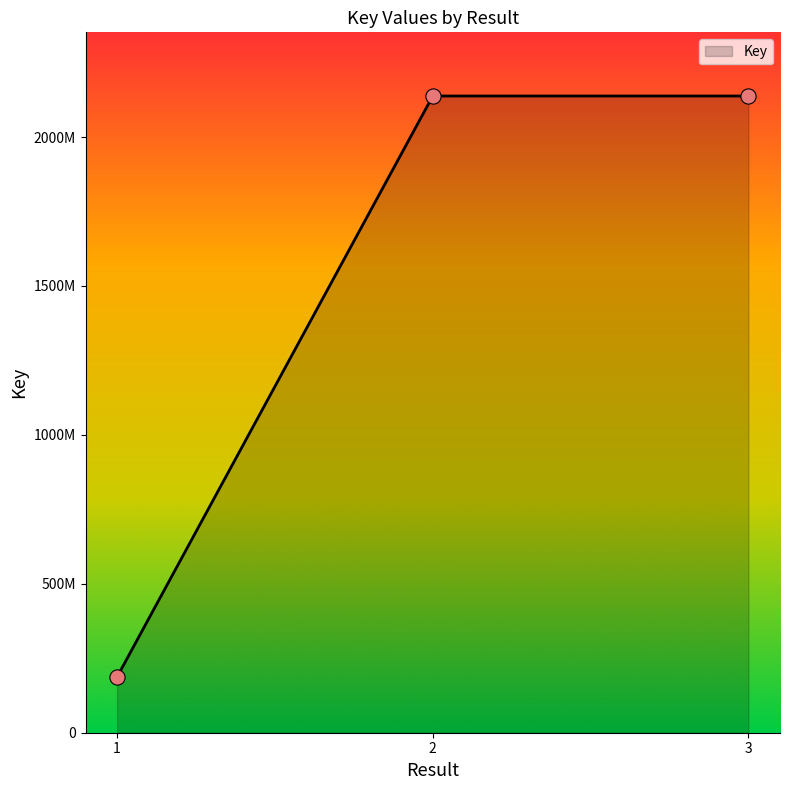

Which has a higher value, 3 or 1?

3